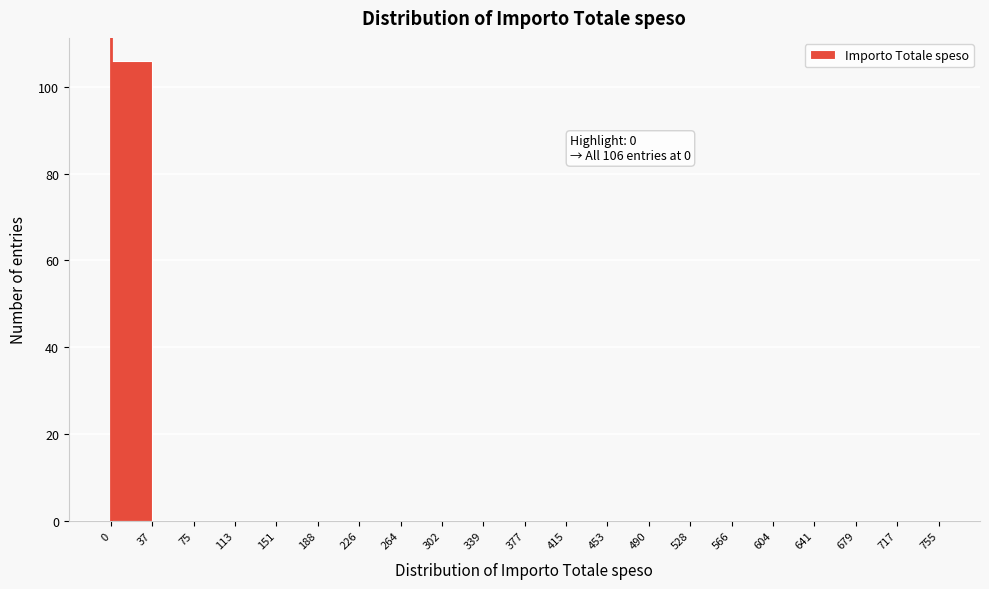

Over which range of the x-axis is the bar tallest?

0 to 40